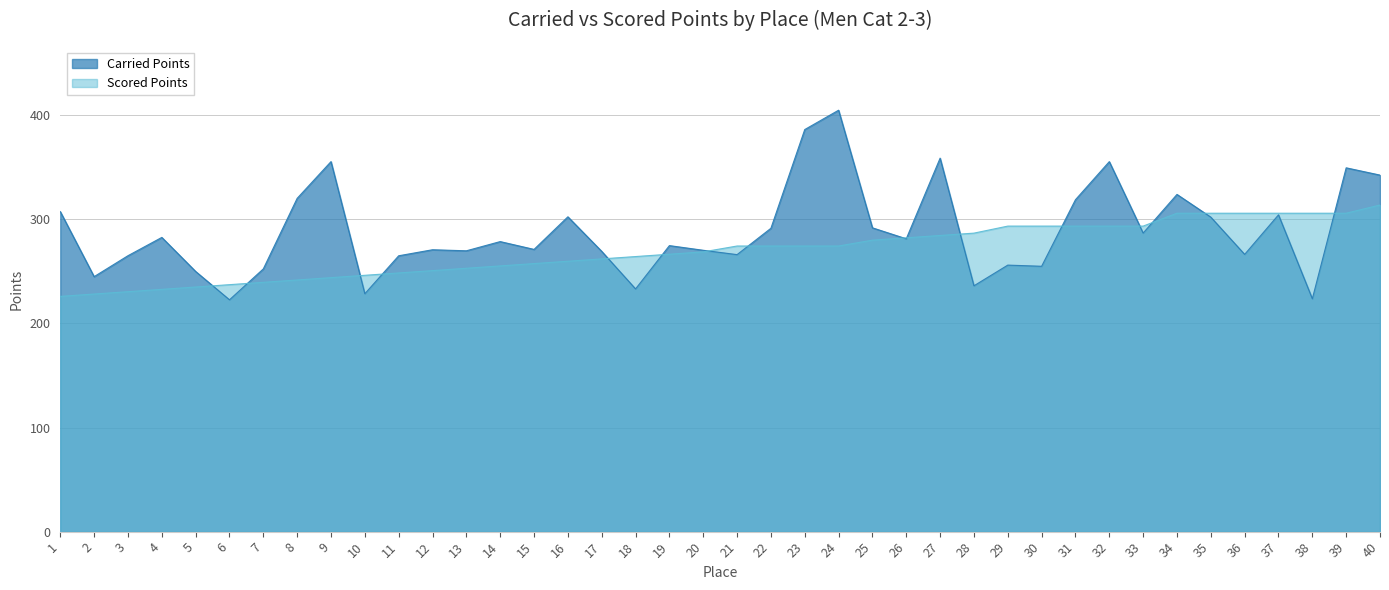

What is the lowest value of the Scored Points series?

226.1